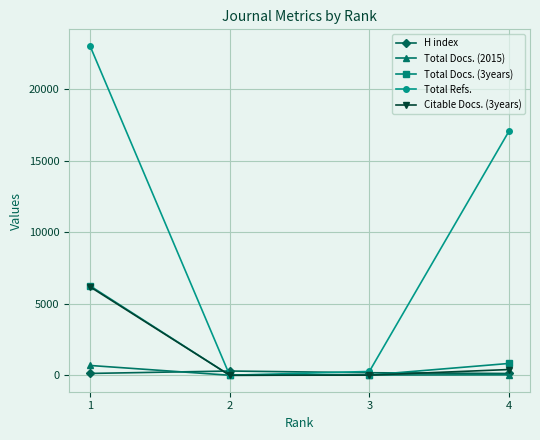

What is the difference between the Total Docs. (2015) values at 3 and 1?

667